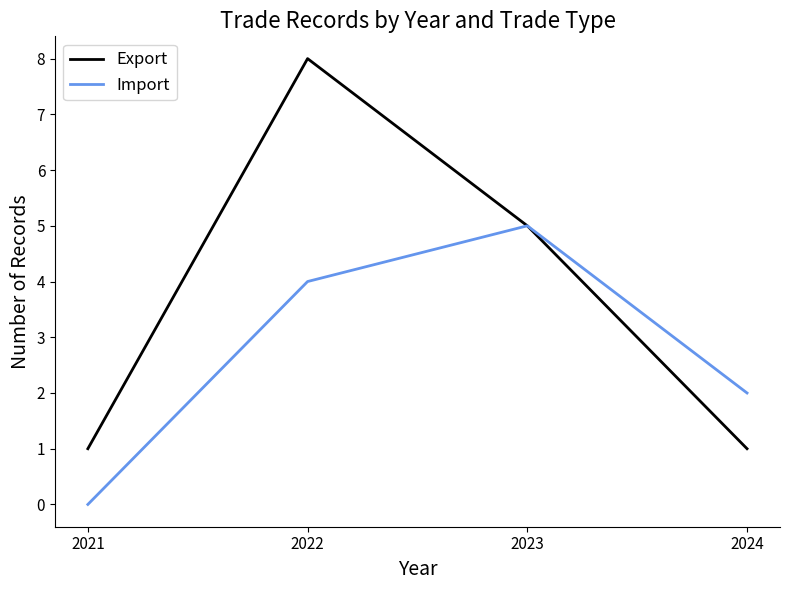

What is the sum of all Export values?

15